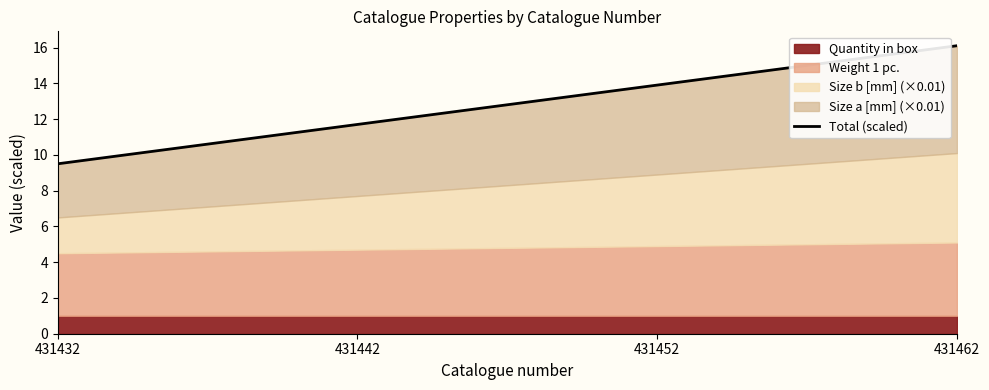

What is the sum of the values at 431442 and 431452?

25.6